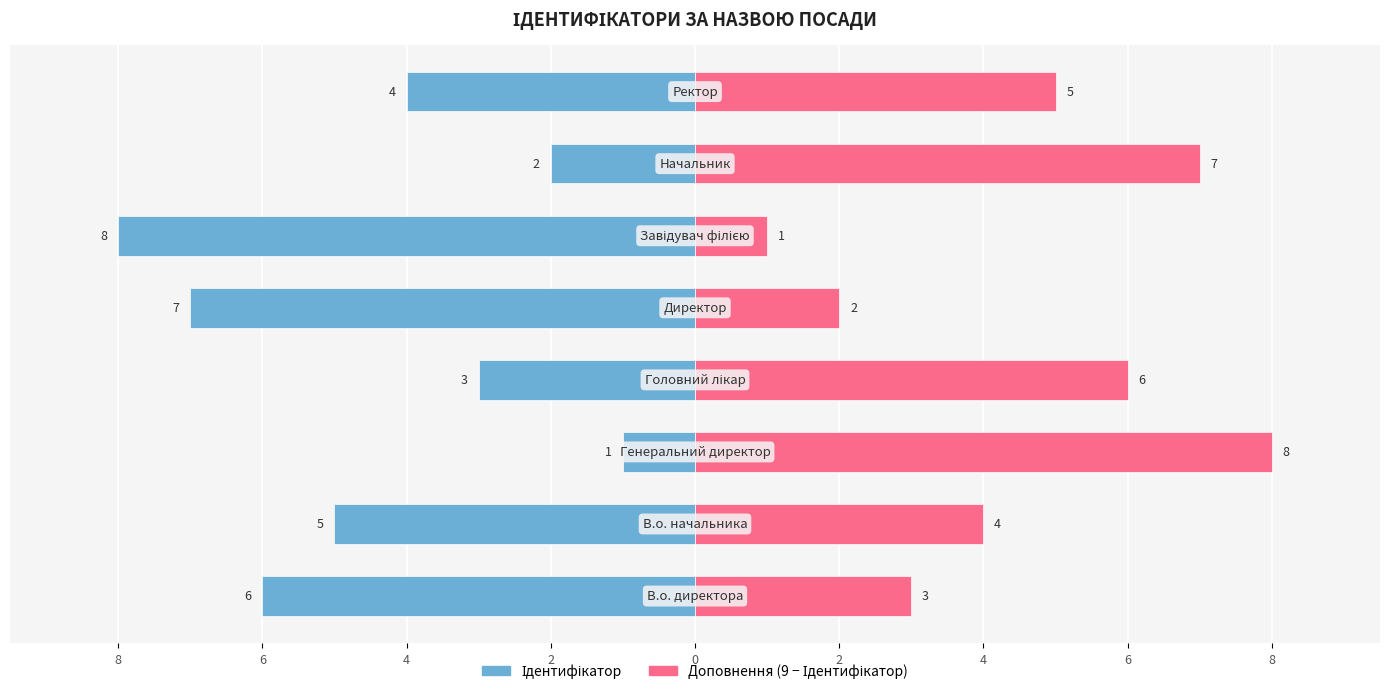

How many bars are there in total?

16